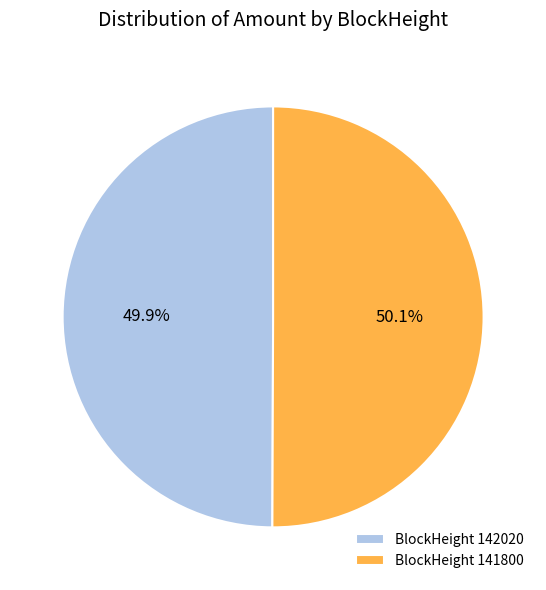

Count the number of slices in the pie.

2